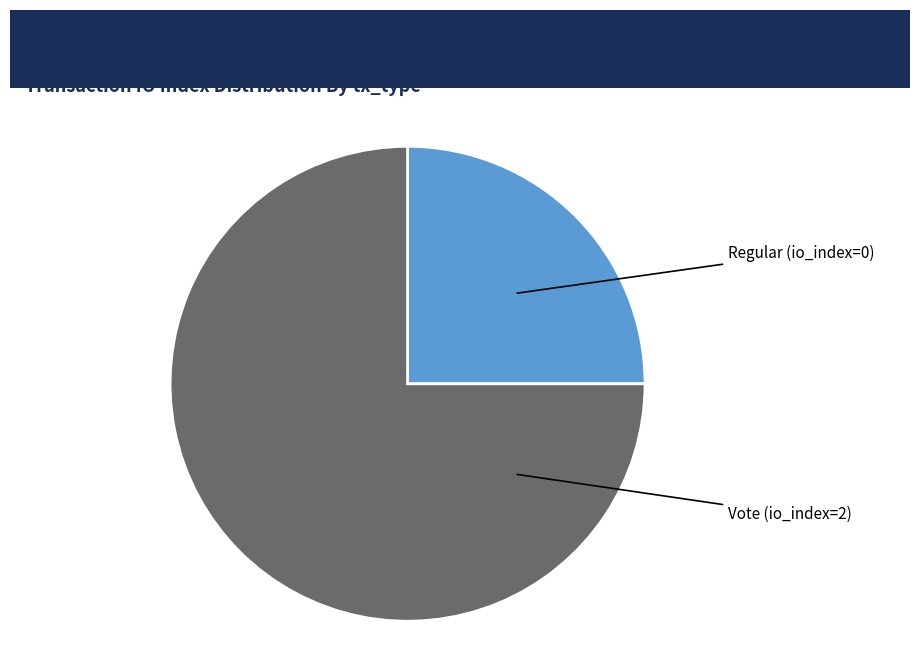

Which slice is the smallest?

Regular (io_index=0)